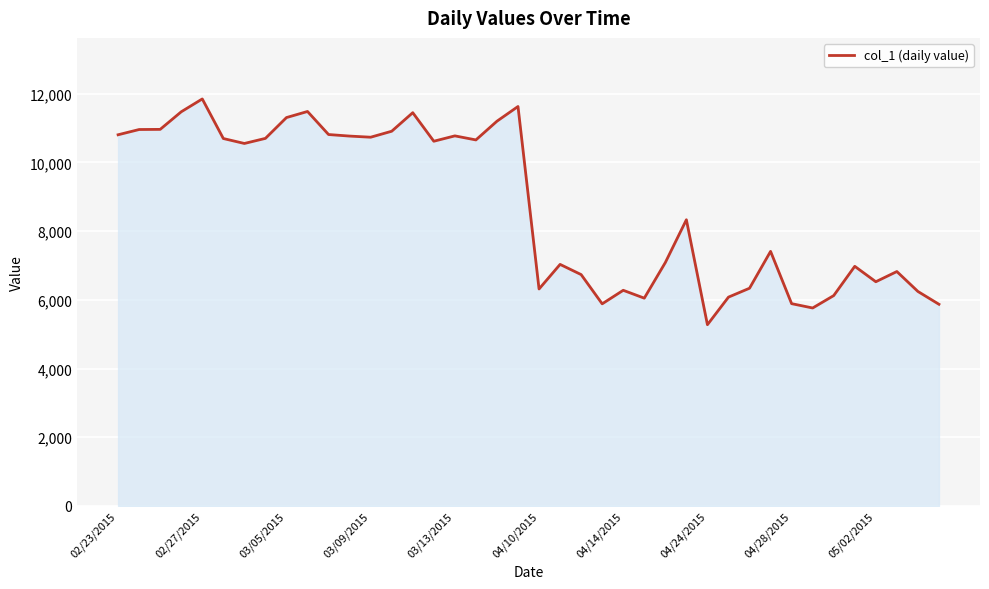

True or false: there are more than 1 points higher than both neighbors.

True